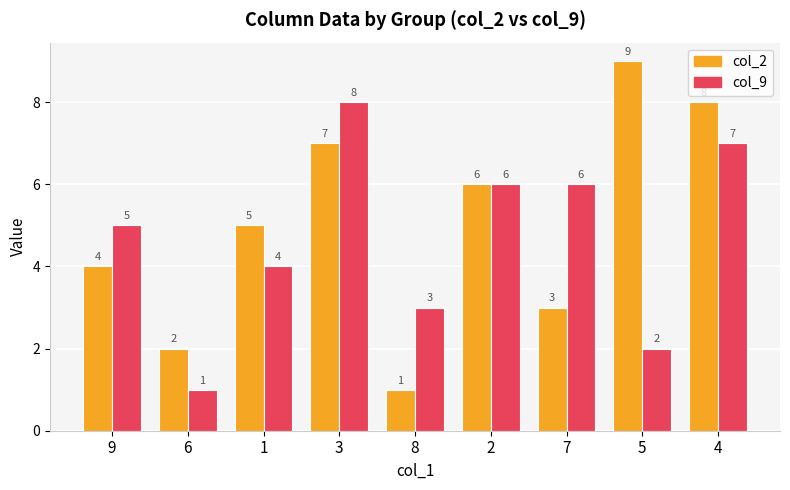

Reading left to right, list all the values displayed in this chart.

col_2: 9=4	6=2	1=5	3=7	8=1	2=6	7=3	5=9	4=8
col_9: 9=5	6=1	1=4	3=8	8=3	2=6	7=6	5=2	4=7